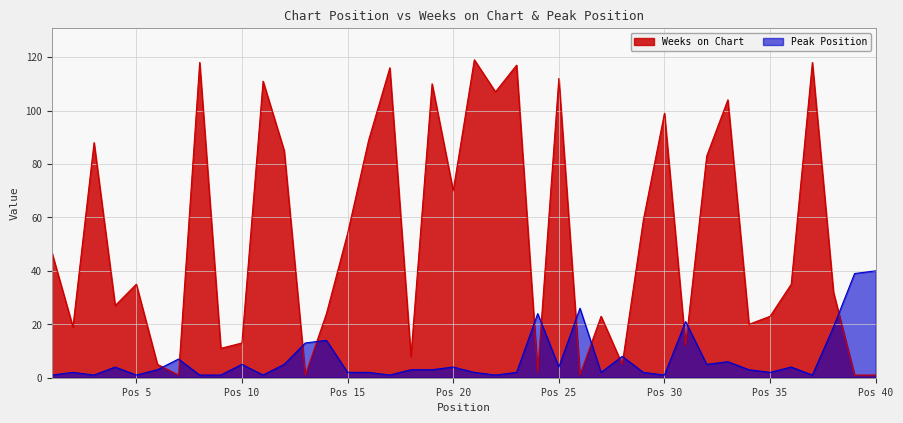

What is the difference between the maximum and second lowest values in the Weeks on Chart series?

118